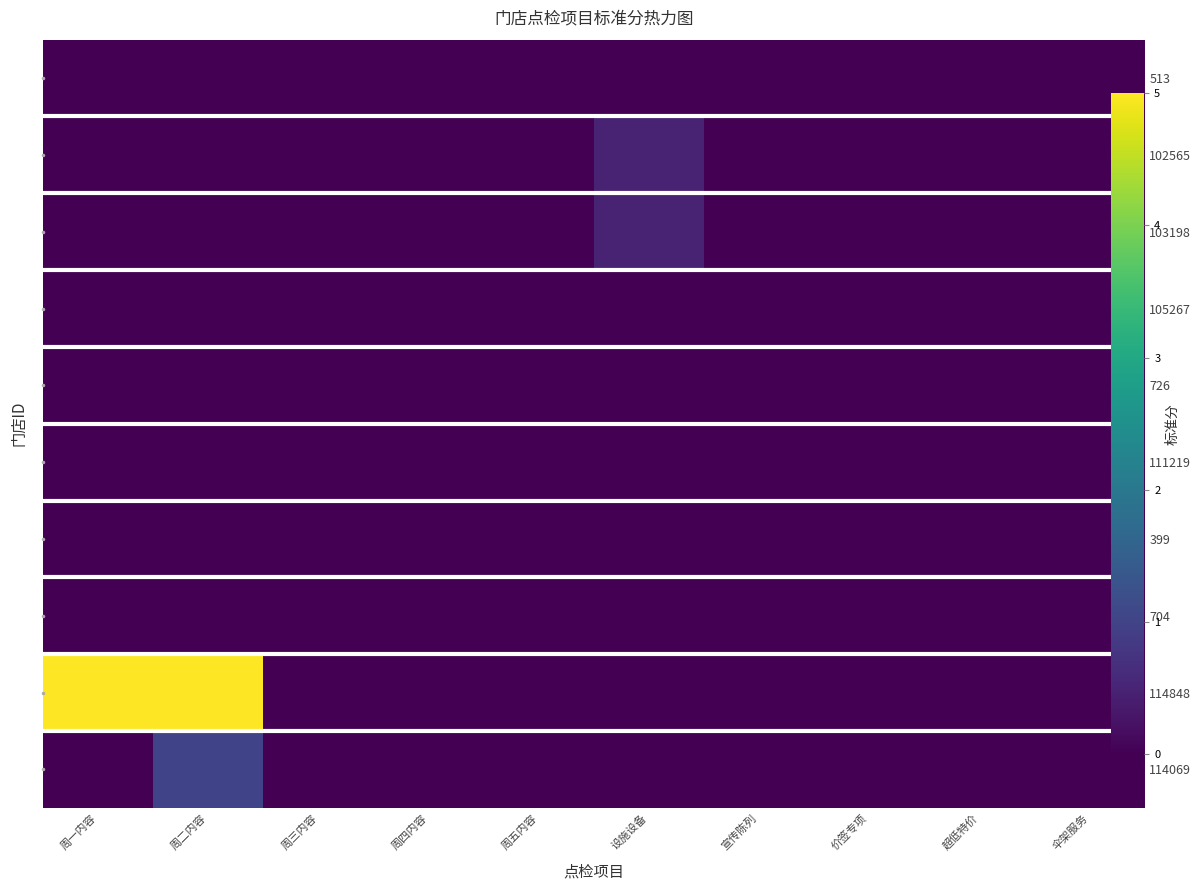

Is the value of 114848 at 价签专项 greater than the value of 103198 at 价签专项?

No